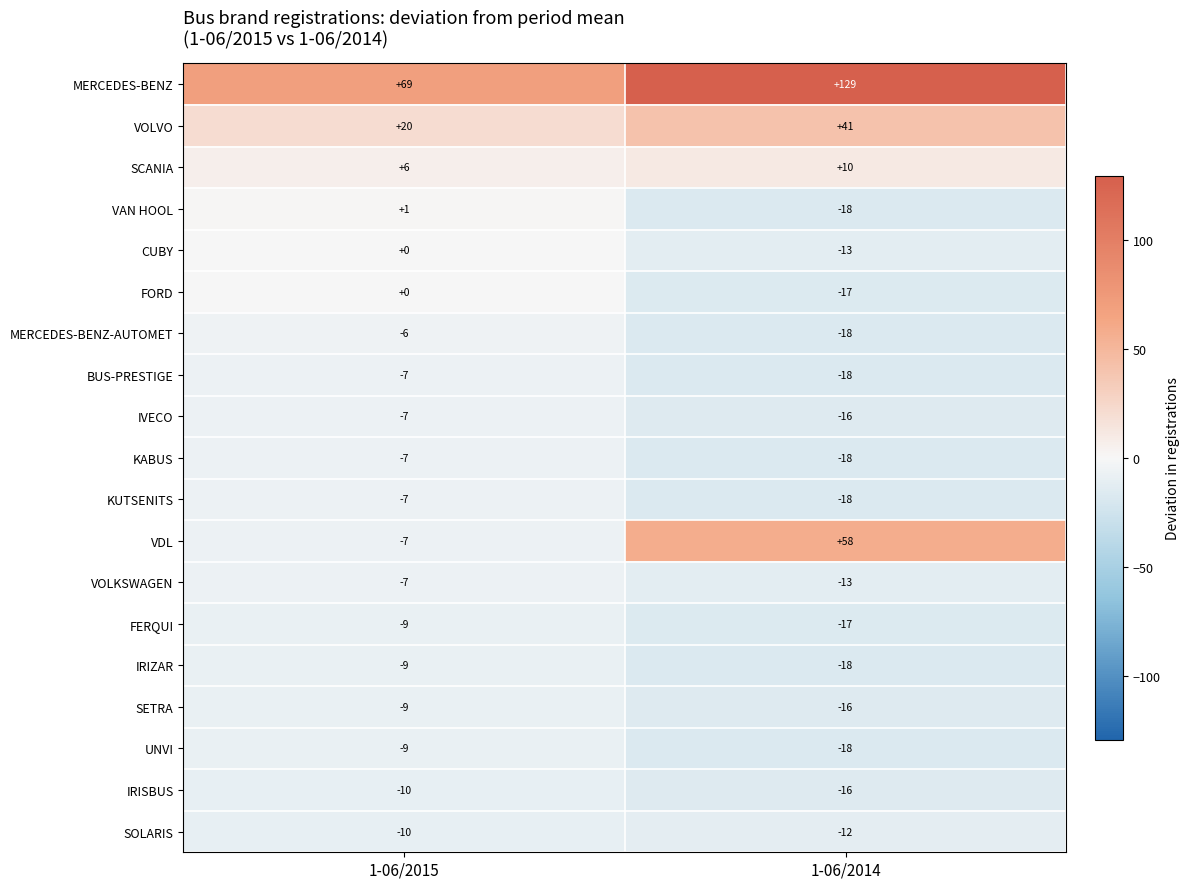

What is the difference between the FERQUI values at 1-06/2014 and 1-06/2015?

8